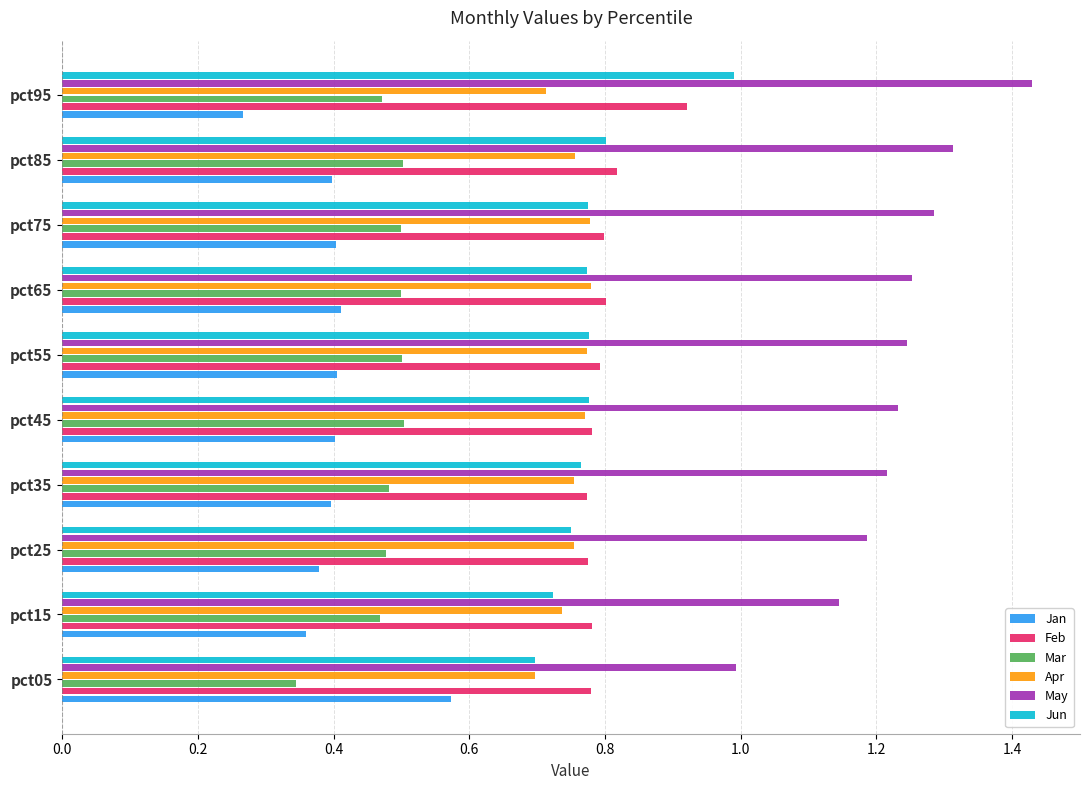

List the series in order of their peak value, lowest first.

Mar, Jan, Apr, Feb, Jun, May